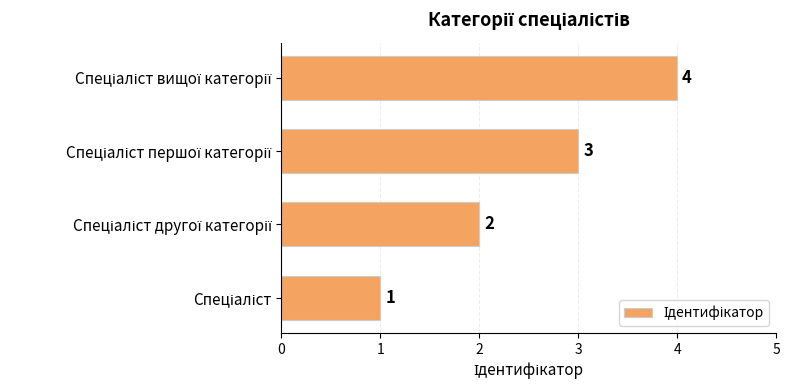

How many data points are less than 3?

2